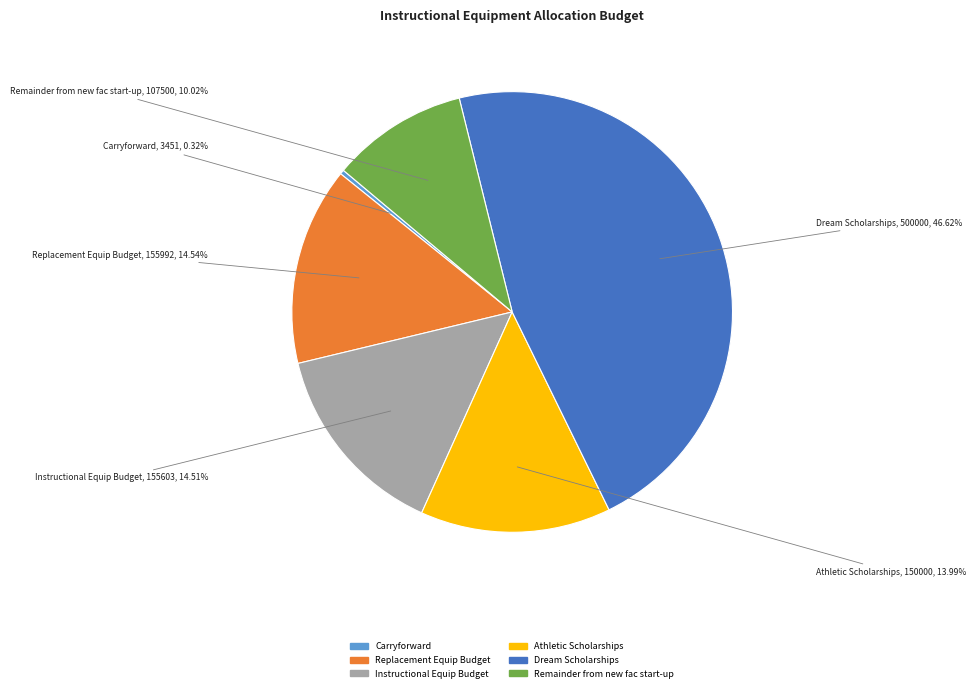

Which has a higher value, Dream Scholarships or Replacement Equip Budget?

Dream Scholarships